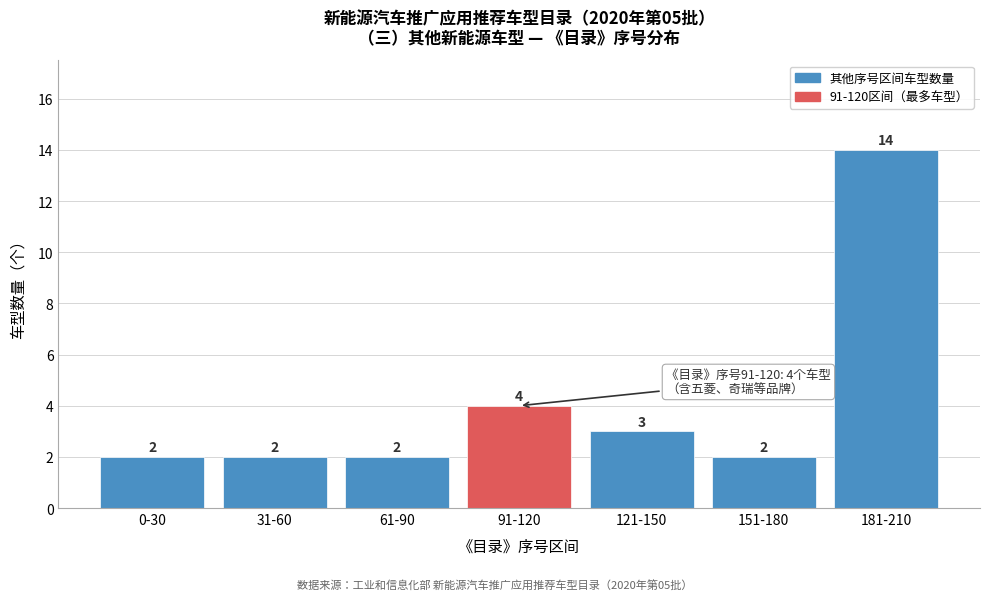

Reading left to right, transcribe all the data shown in this chart.

2	2	2	4	3	2	14